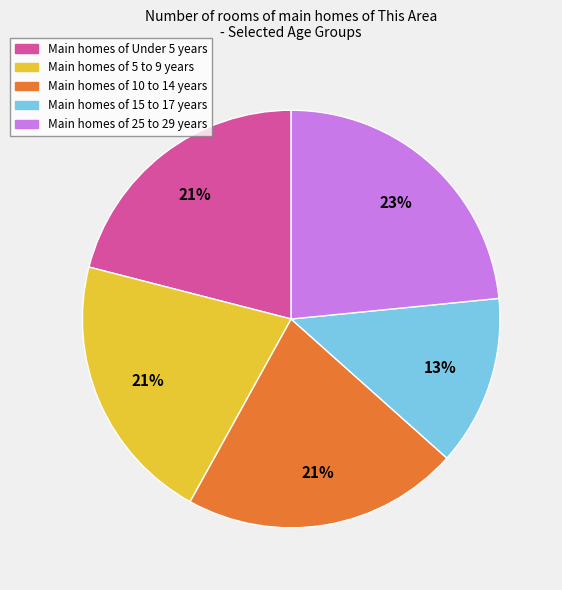

Do Main homes of 15 to 17 years and Main homes of Under 5 years together represent more than half of the pie?

No